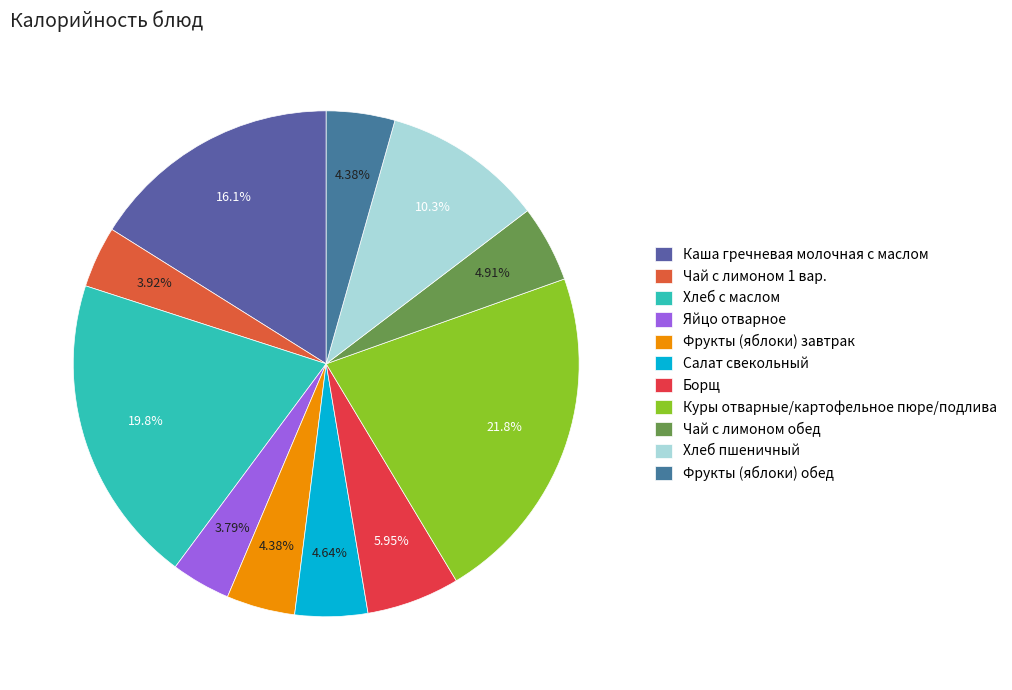

Which has a higher value, Хлеб пшеничный or Чай с лимоном 1 вар.?

Хлеб пшеничный